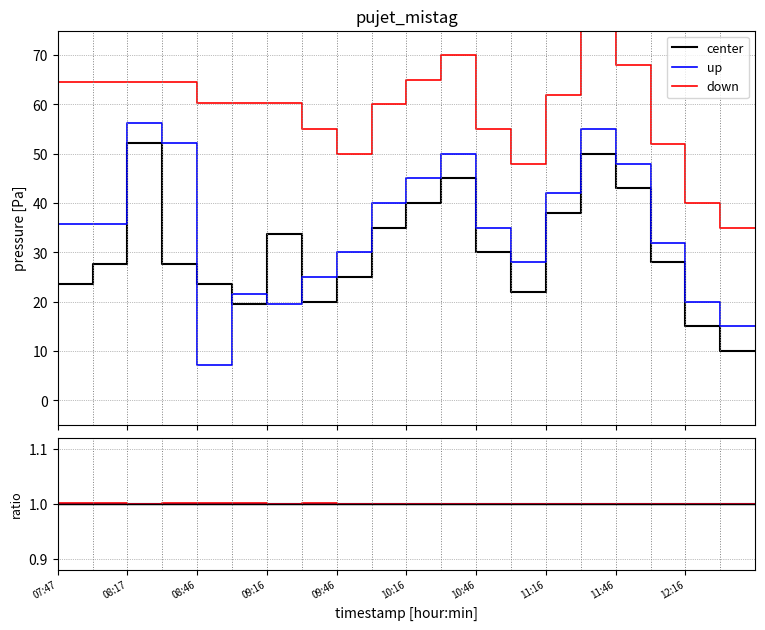

True or false: down has more than 1 interior local peaks.

False